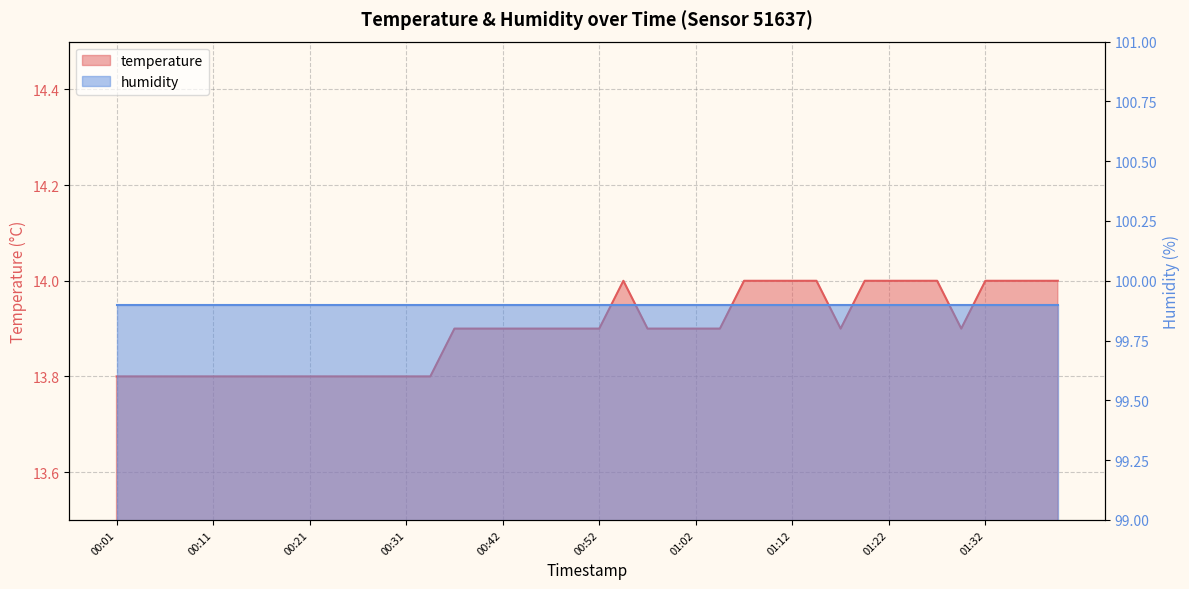

Count the number of categories in the chart.

40